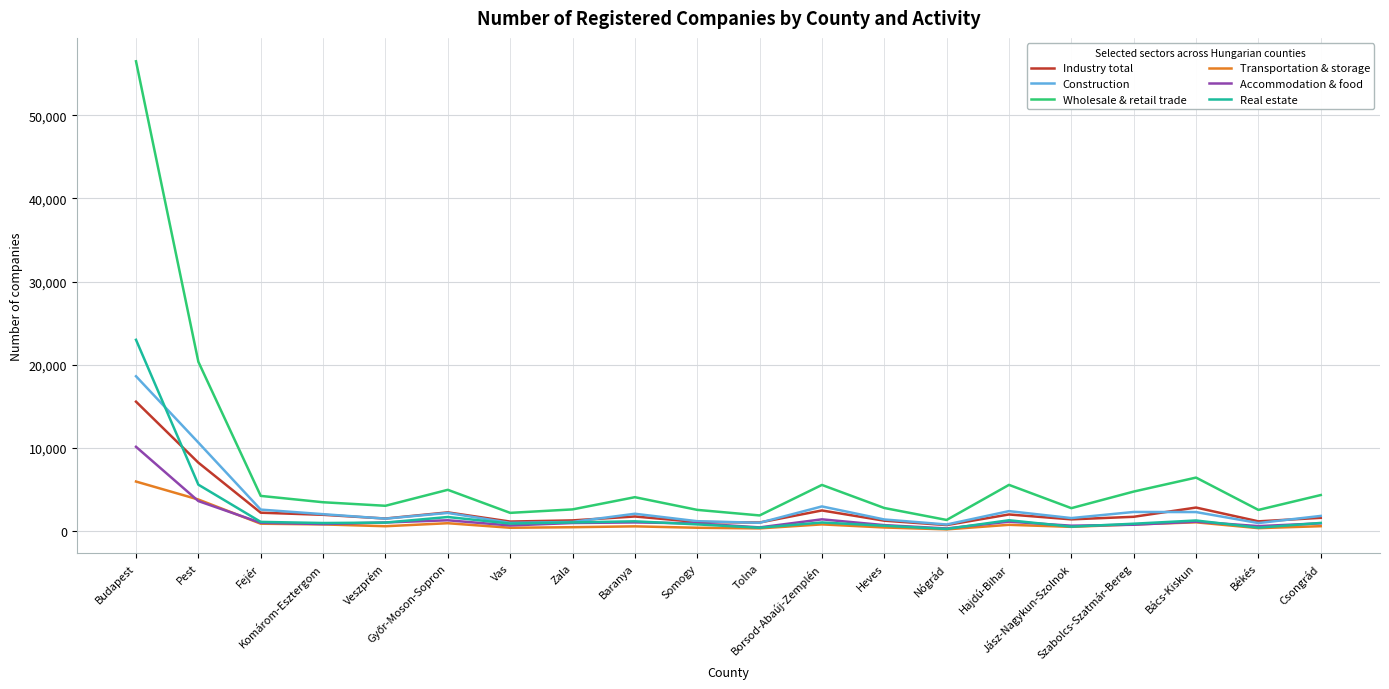

What is the sum of the Transportation & storage values at Pest and Fejér?

4622